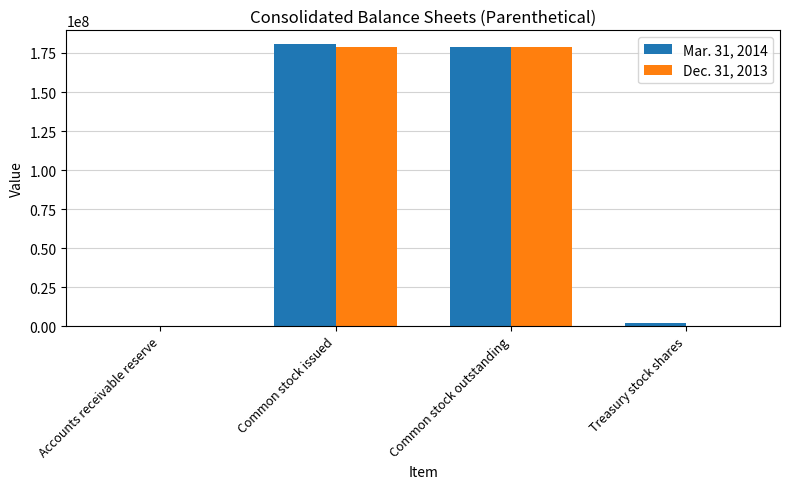

Is it true that Dec. 31, 2013 equals 300248661 at Common stock issued?

False